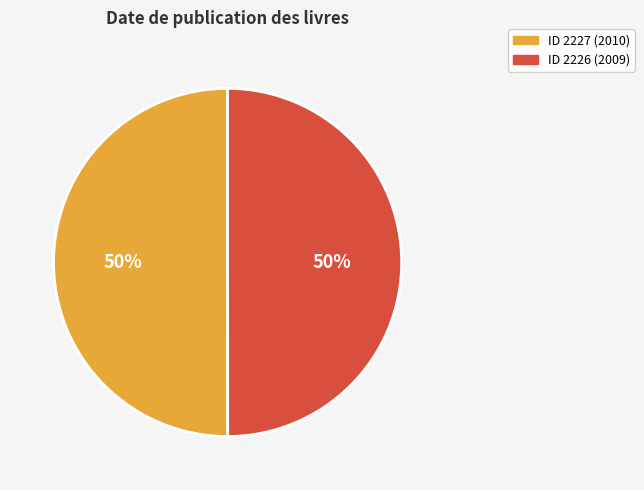

To the nearest percent, what is the average slice percentage?

50%